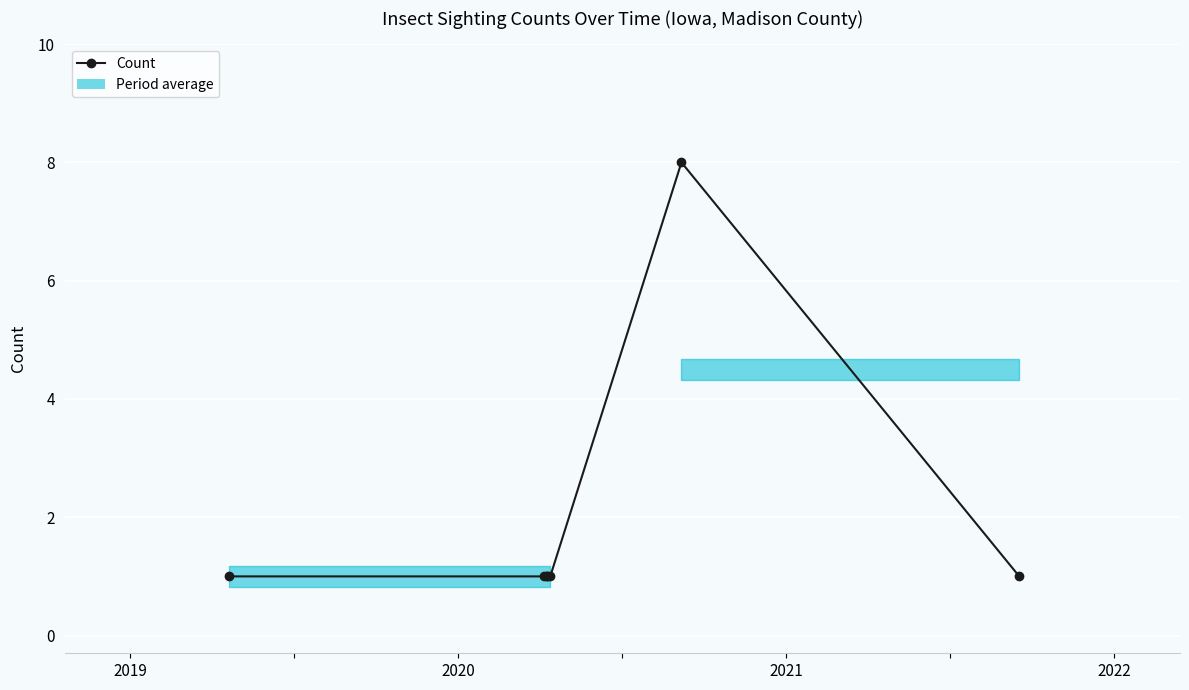

True or false: the data shows 1 at 2020.

True